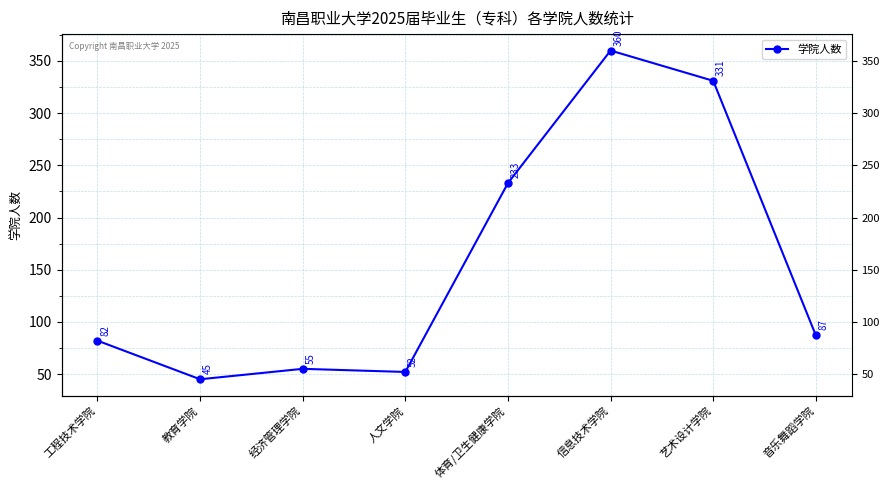

Rank the categories by value from highest to lowest.

信息技术学院, 艺术设计学院, 体育/卫生健康学院, 音乐舞蹈学院, 工程技术学院, 经济管理学院, 人文学院, 教育学院